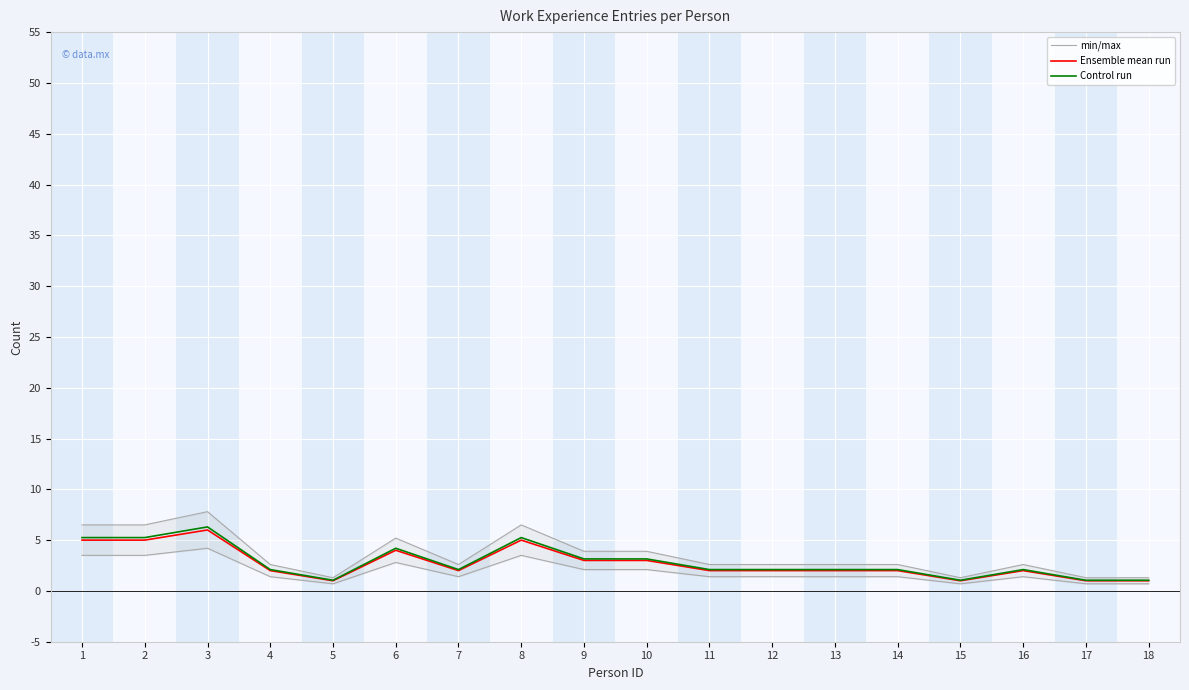

The min/max series shows 0.7 at 17. True or false?

True